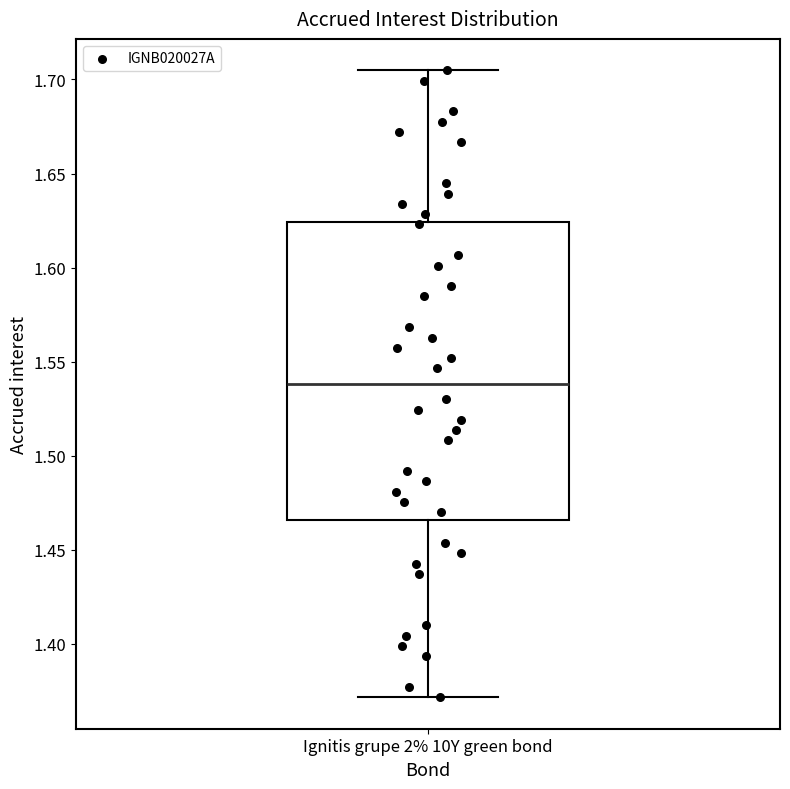

Read this box plot against the y-axis: the position of the median line, the range covered by the box, and the ends of both whiskers. The values are not printed on the chart, so give them approximately, as read against the axis.

median 1.540, box 1.465 to 1.625, whiskers 1.370 to 1.705